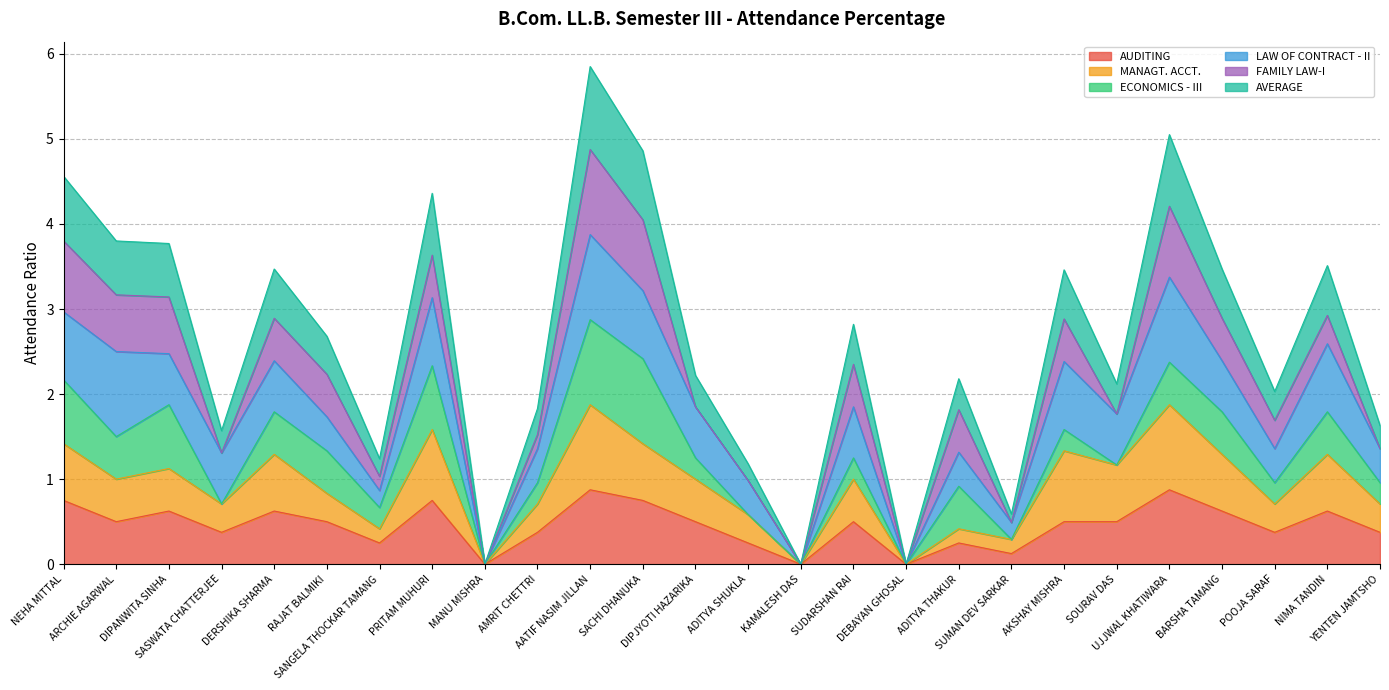

What is the highest value of the AUDITING series?

0.9